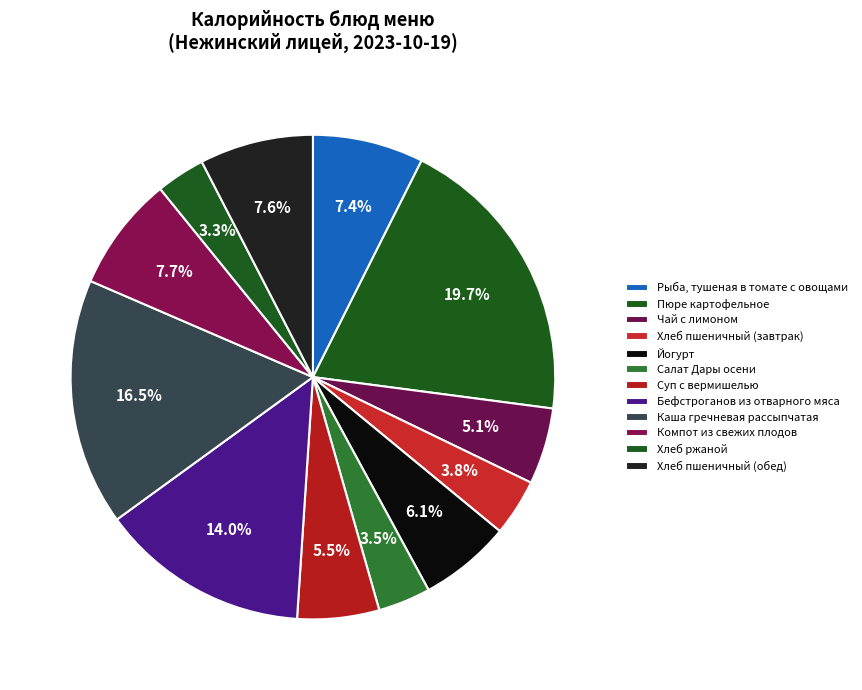

True or false: Хлеб пшеничный (обед) accounts for 22% of the total.

False